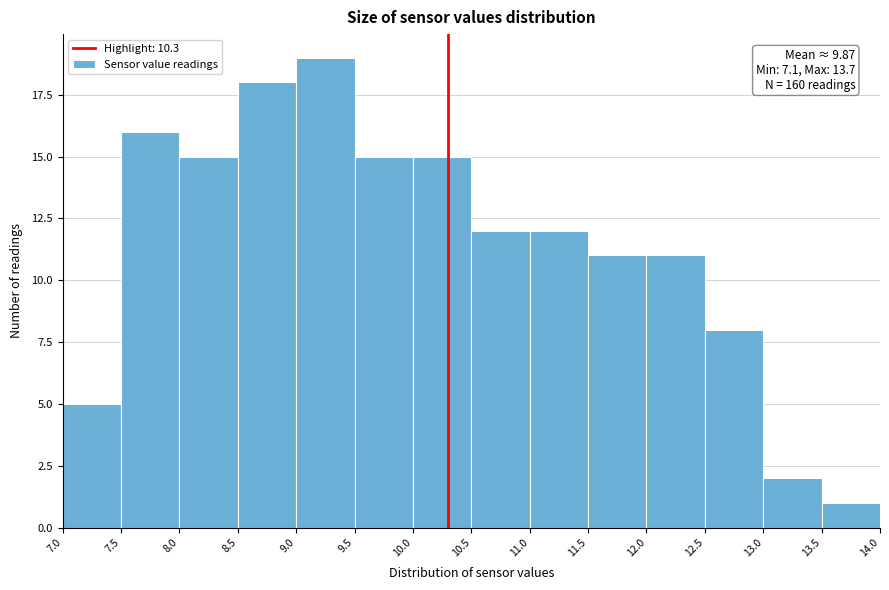

Which range on the x-axis has the tallest bar?

9.0 to 9.5